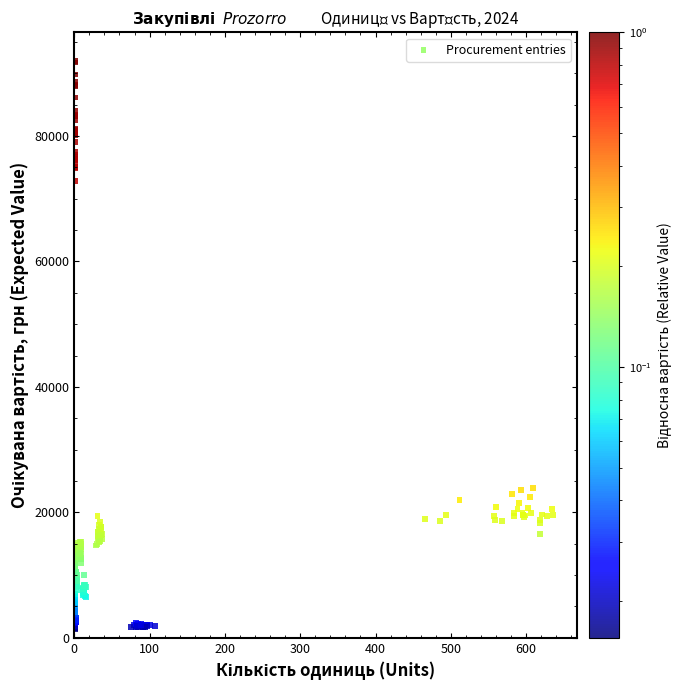

What is the range of Y values (max minus min)?

90577.8